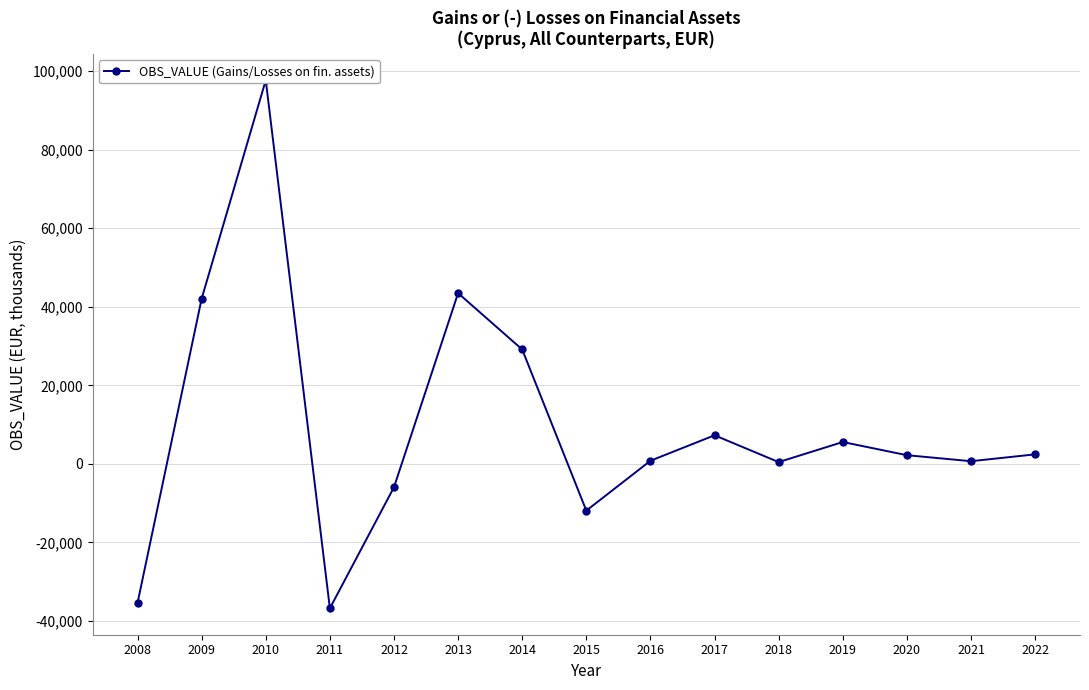

How many lines are shown in the chart?

1